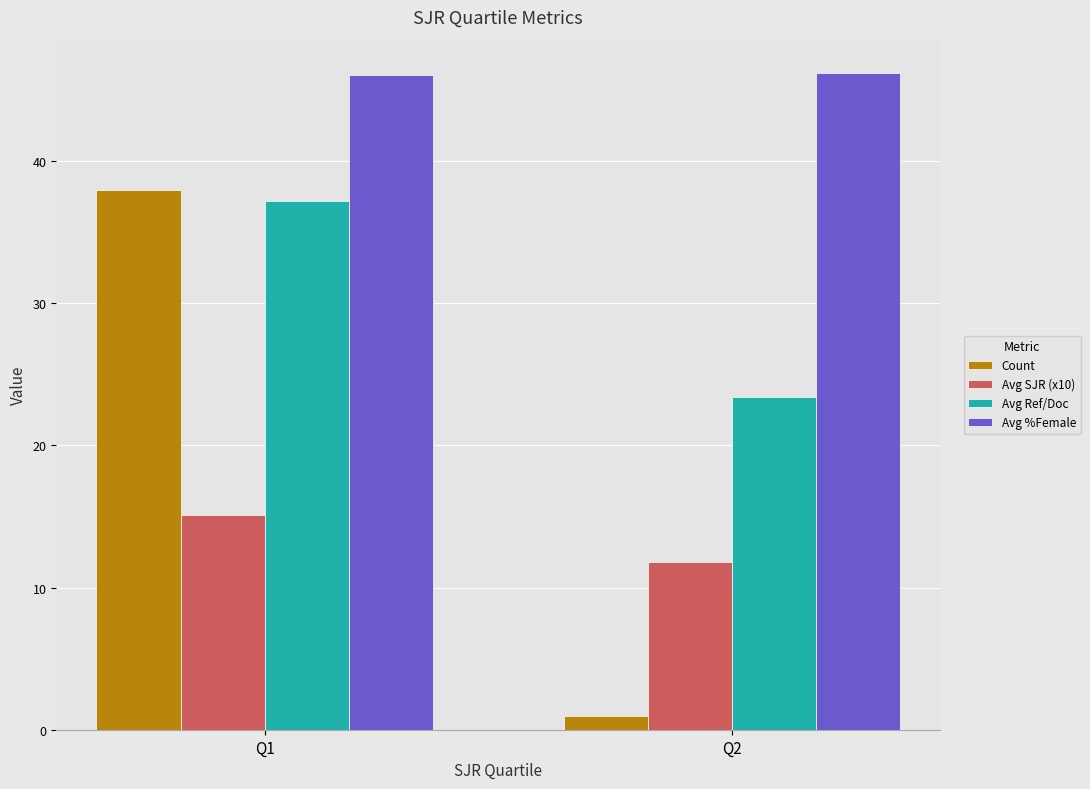

Which series has the widest spread of values?

Count